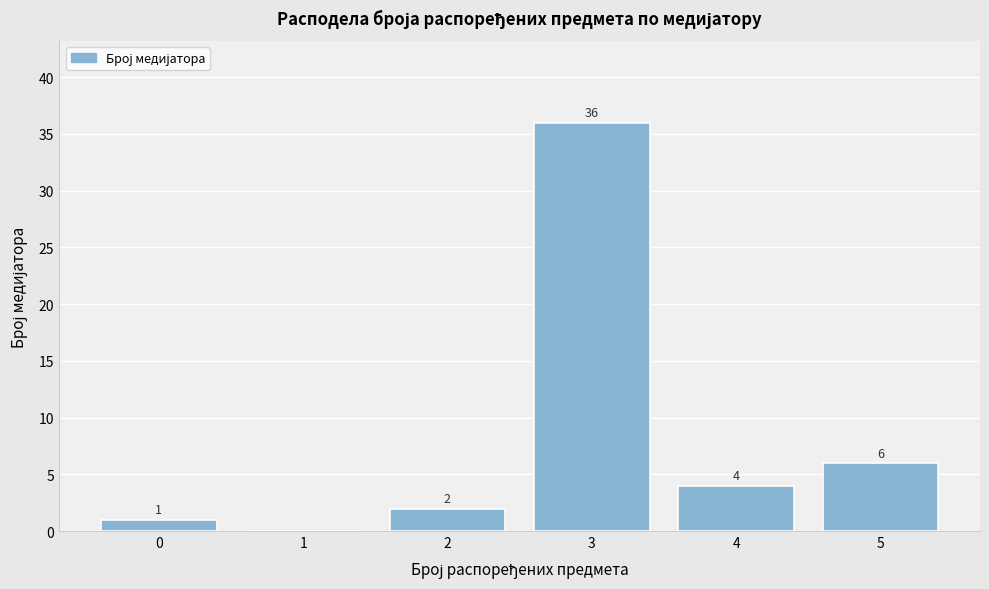

Reading left to right, transcribe all the data shown in this chart.

0=1	1=0	2=2	3=36	4=4	5=6